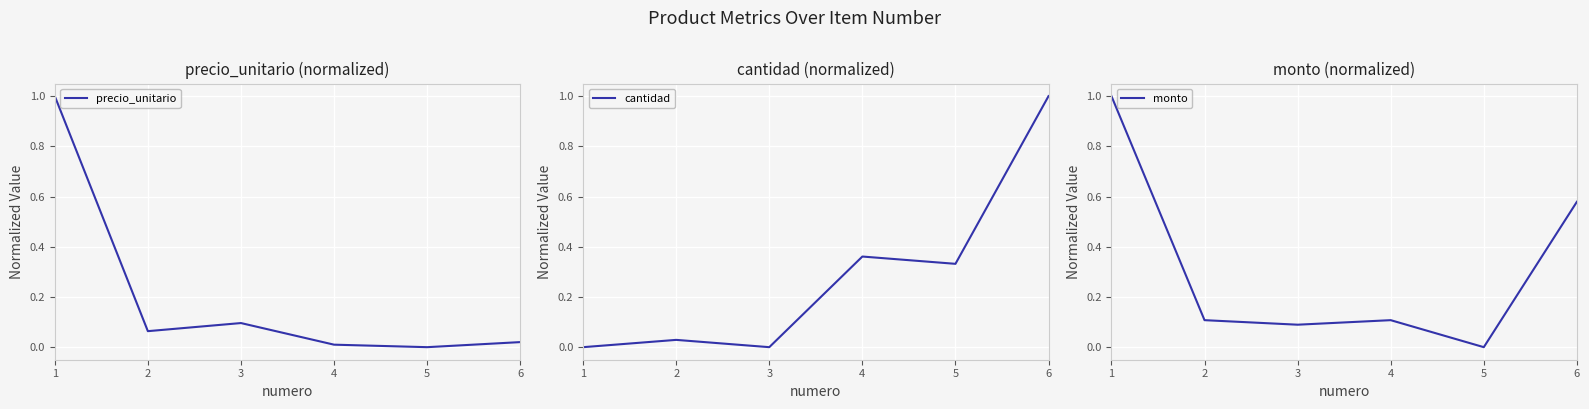

List the series in order of their overall mean, lowest first.

precio_unitario, cantidad, monto